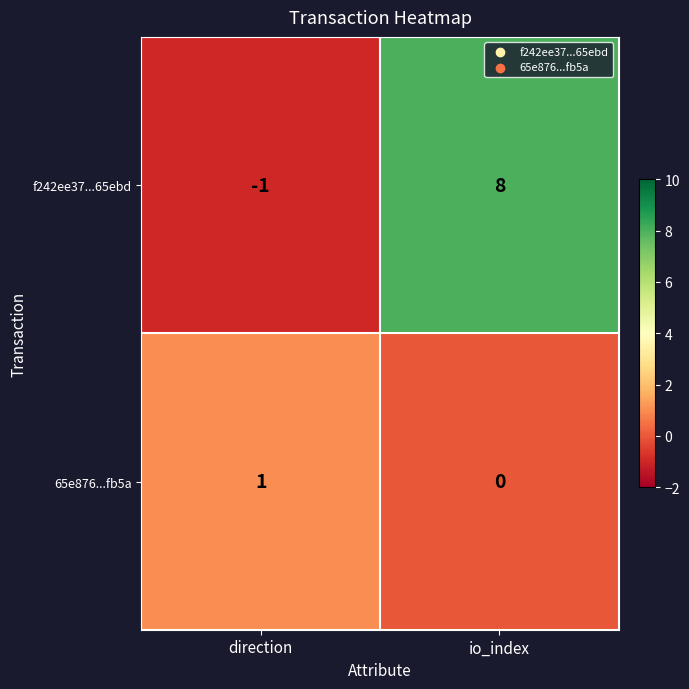

Which series has the largest range (max minus min)?

f242ee37...65ebd